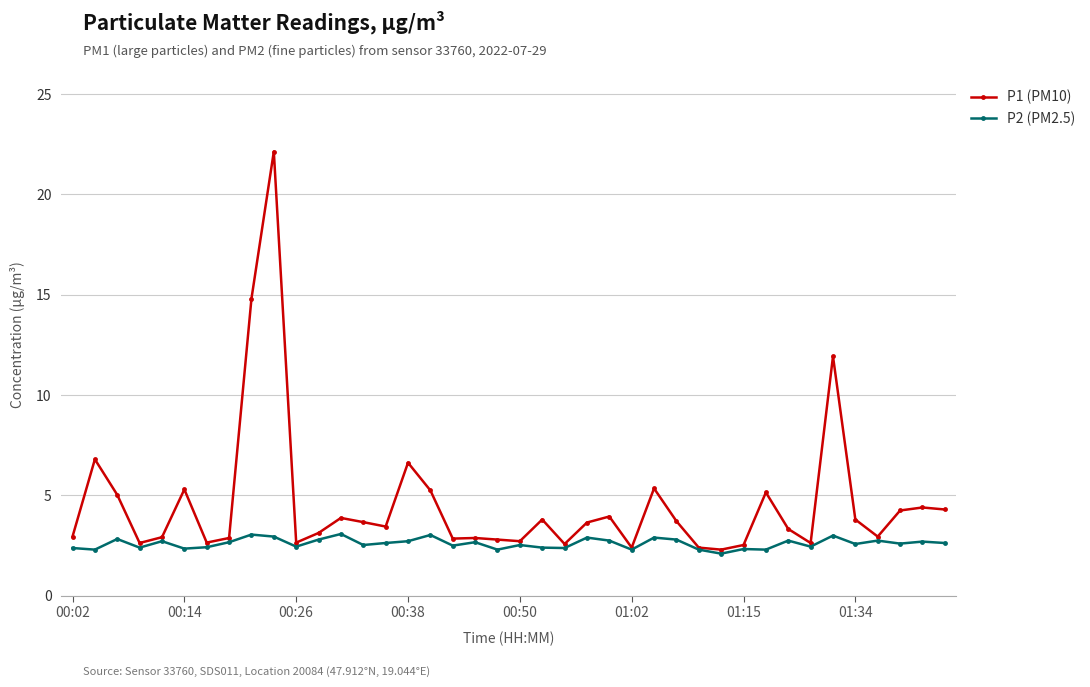

True or false: P2 (PM2.5) has more than 0 points higher than both neighbors.

True